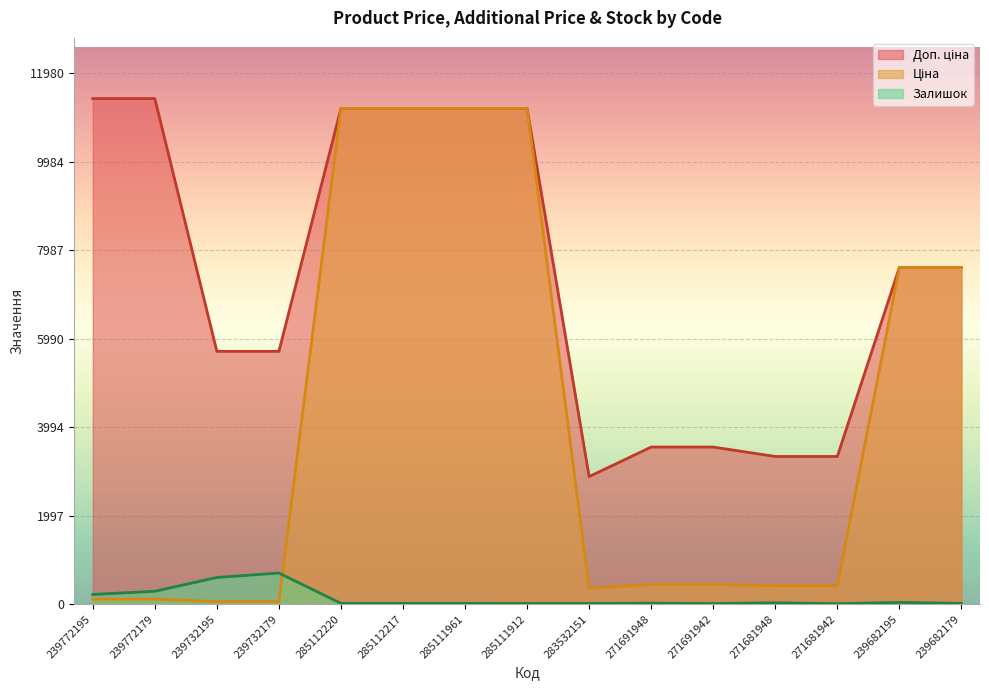

What is the value of the Доп. ціна point at the 15th from the left?

7596.5